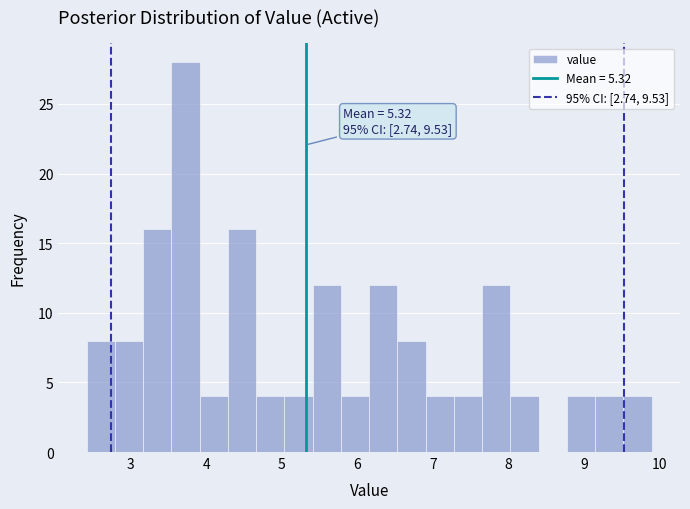

Around what value on the x-axis is the tallest bar? Give the approximate position of its centre, as read against the axis.

3.7